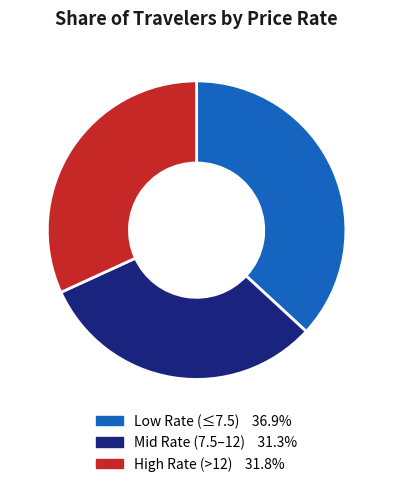

Is there any slice that represents more than half of the pie?

No